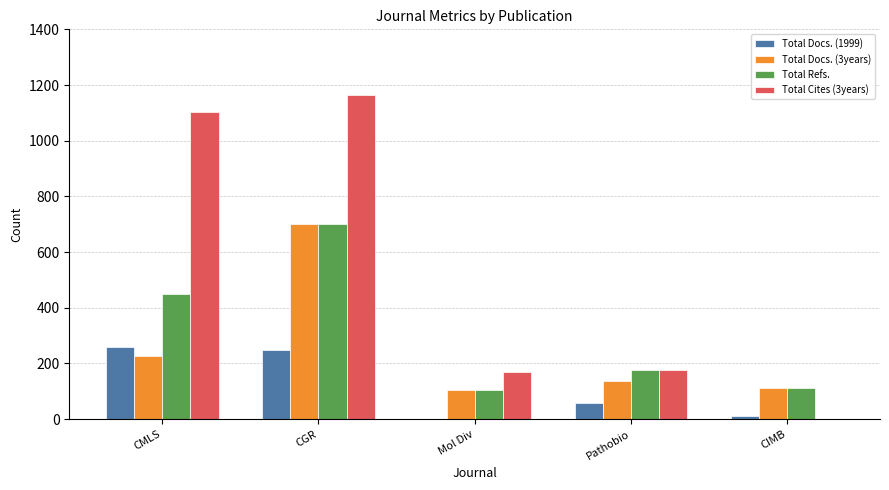

At which label does Total Docs. (3years) reach its peak?

CGR